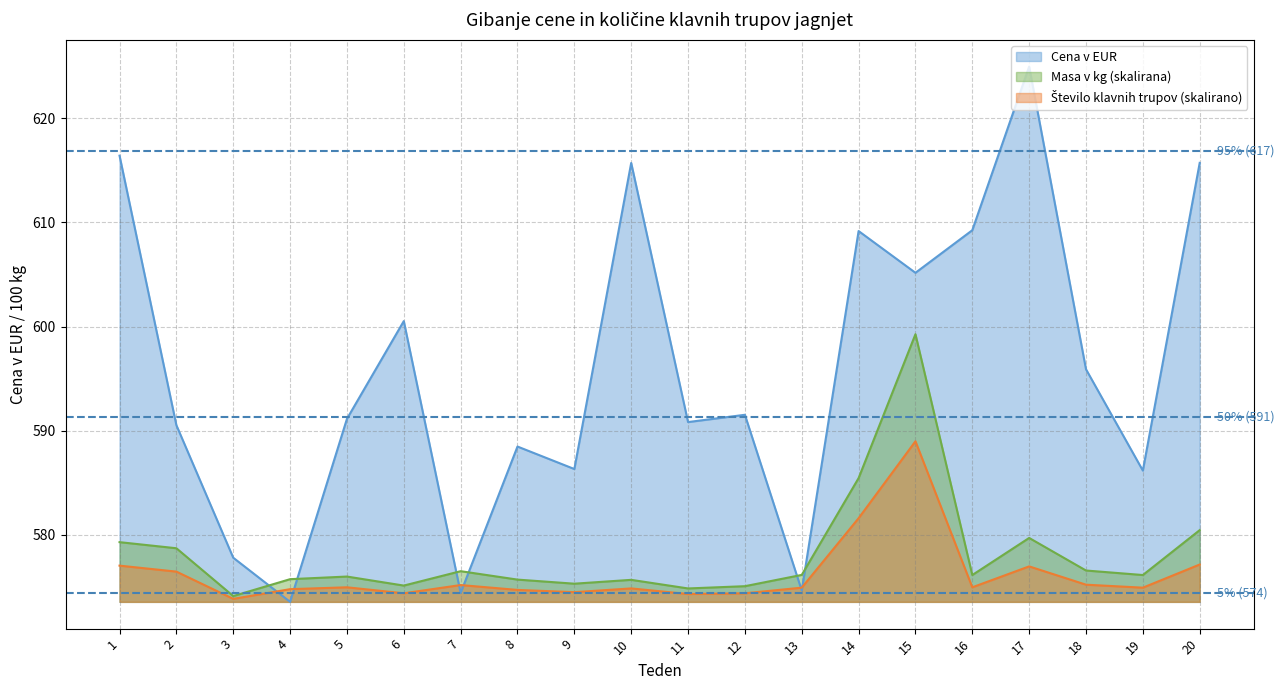

What is the value of the Masa v kg point at the 18th from the left?

576.6